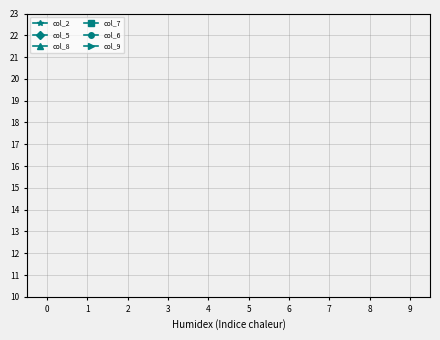

How many categories are shown in the chart?

9